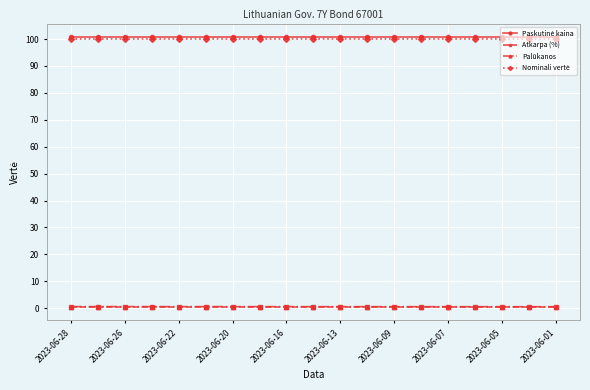

At how many categories does at least one series exceed 88?

19